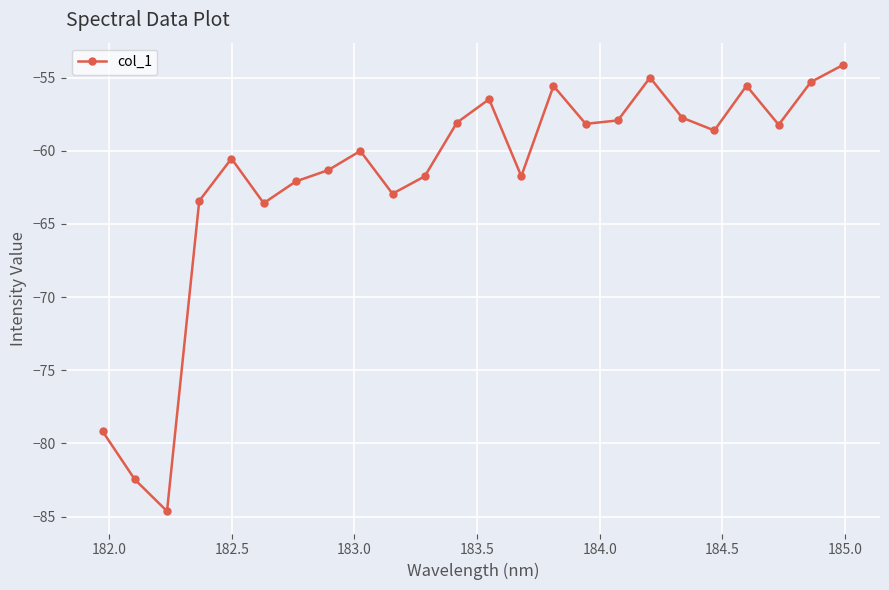

How many points are higher than both their immediate neighbors (excluding endpoints)?

6